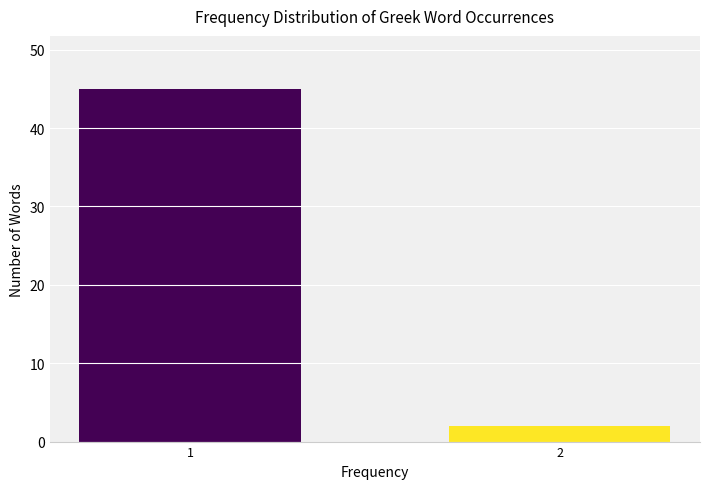

Reading left to right, transcribe all the data shown in this chart.

45	2